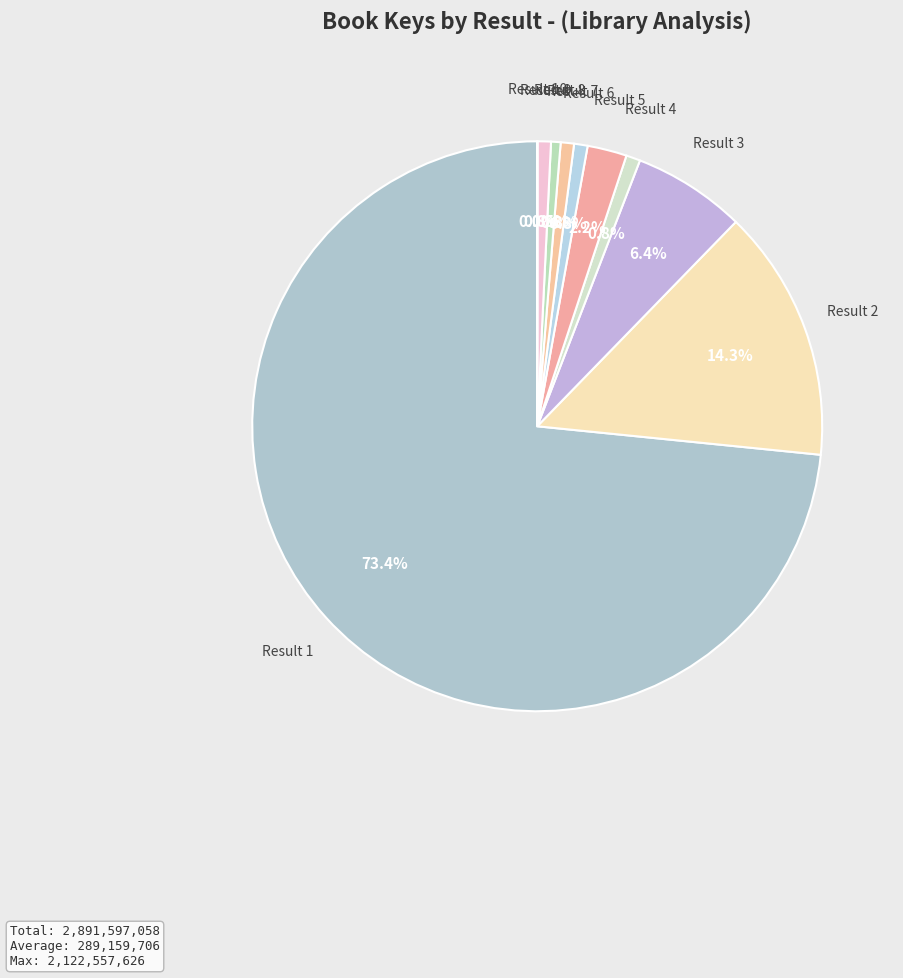

Count the number of slices in the pie.

10